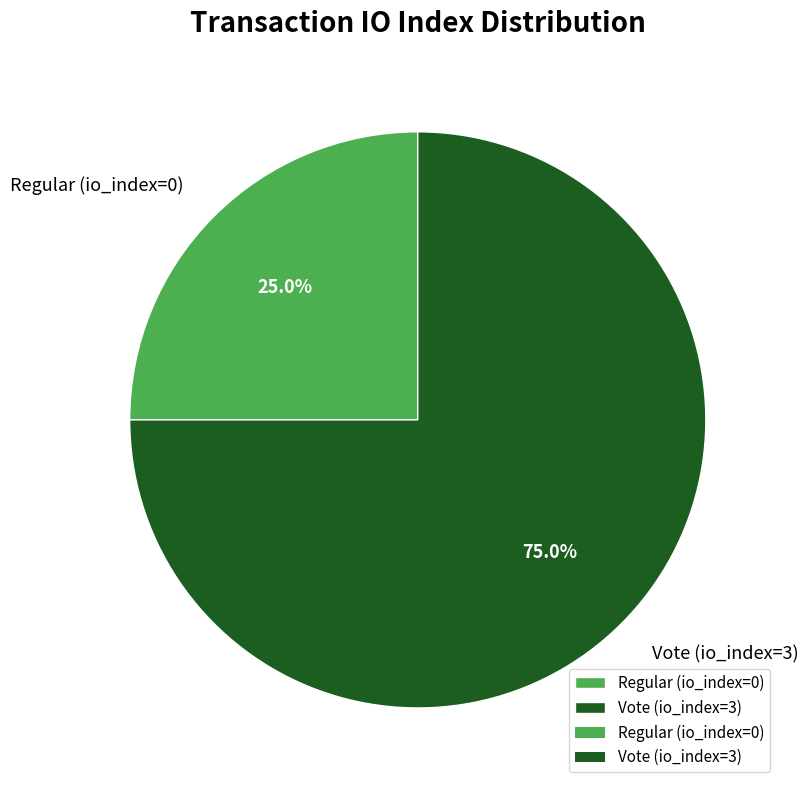

To the nearest percent, what is the difference between the Vote (io_index=3) and Regular (io_index=0) slice percentages?

50%